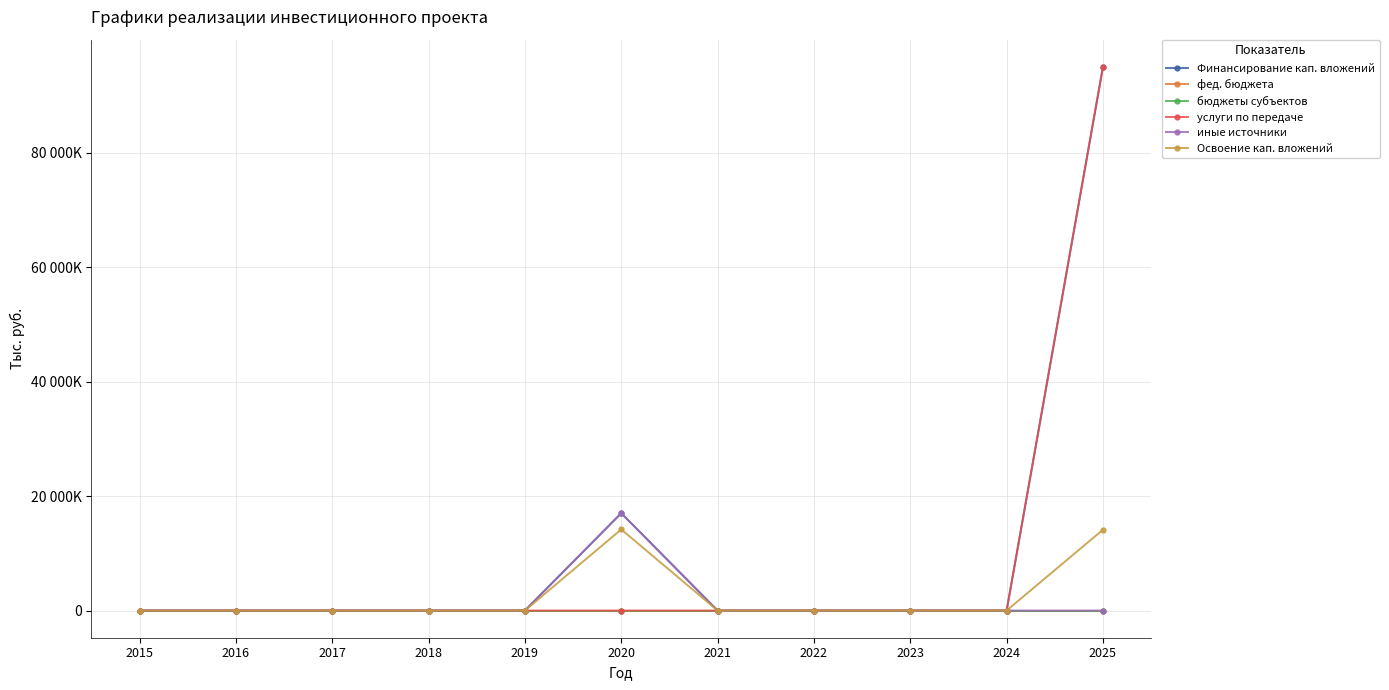

Does the chart have visible grid lines?

Yes